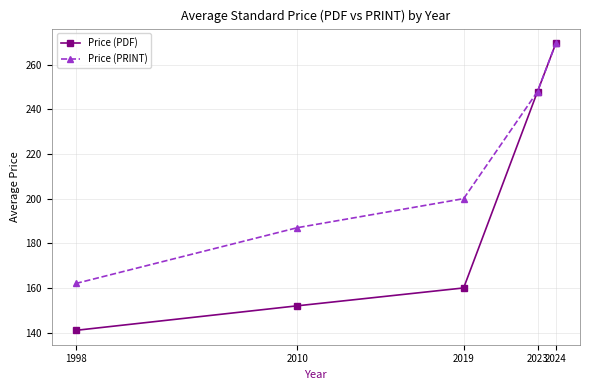

Is the value of Price (PRINT) at 2010 greater than the value of Price (PDF) at 2019?

Yes